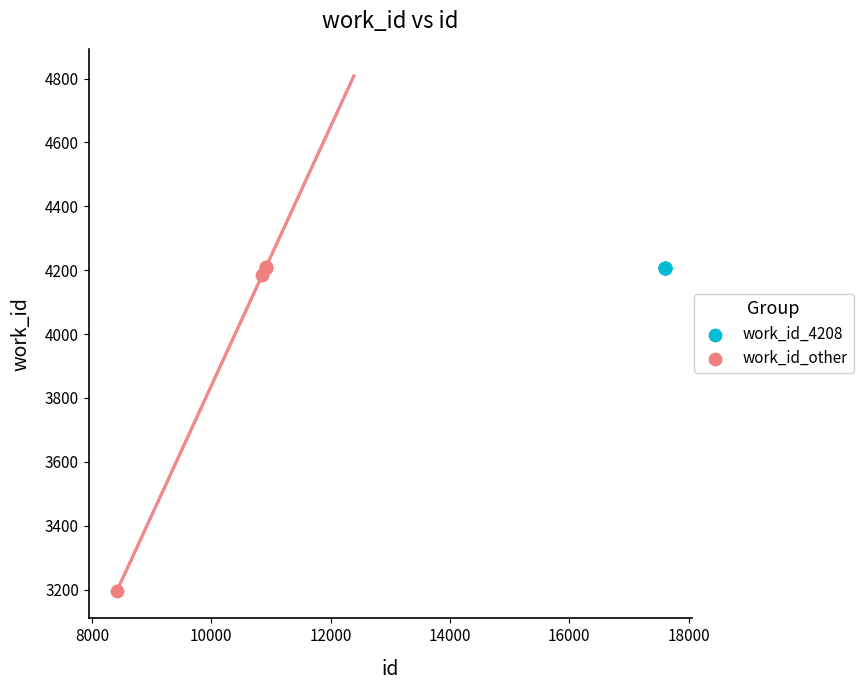

What are all the series names shown in the legend?

work_id_4208, work_id_other